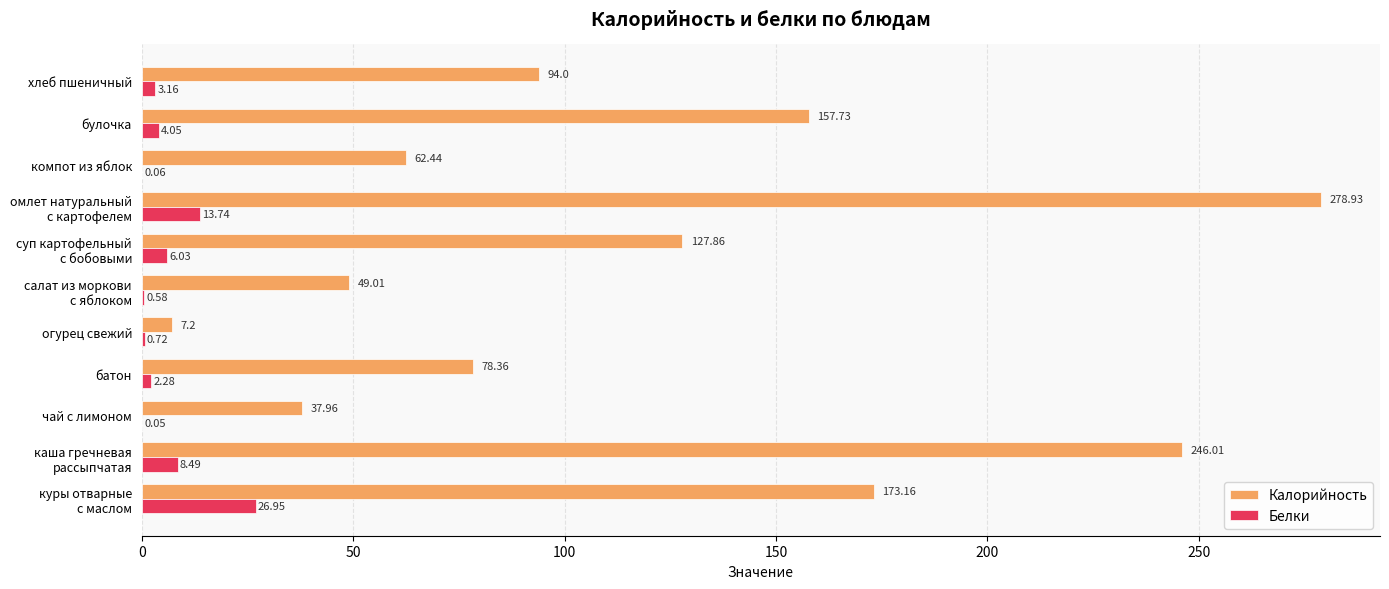

At which label is Калорийность closest to 143?

булочка